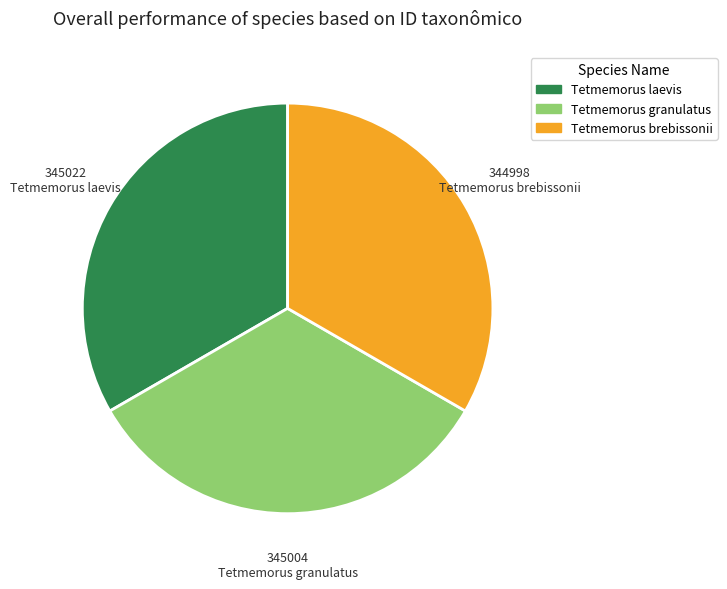

What is the ratio of the value at Tetmemorus granulatus to the value at Tetmemorus brebissonii?

1.0